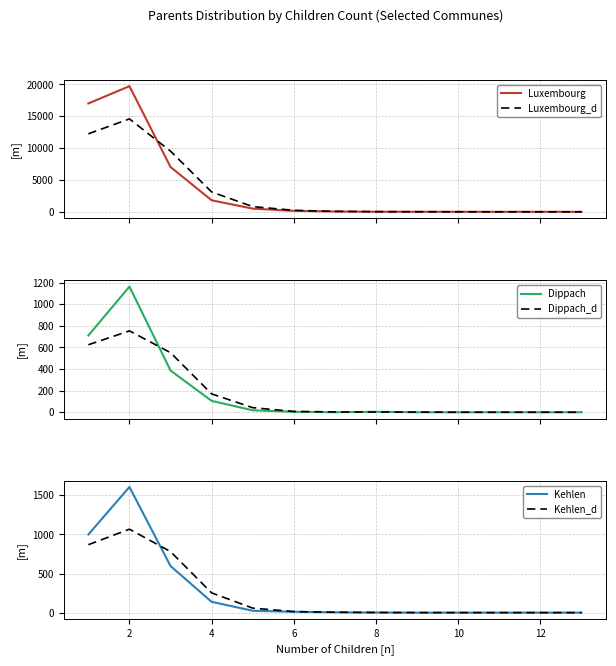

True or false: Dippach and Kehlen_d cross at least once.

True